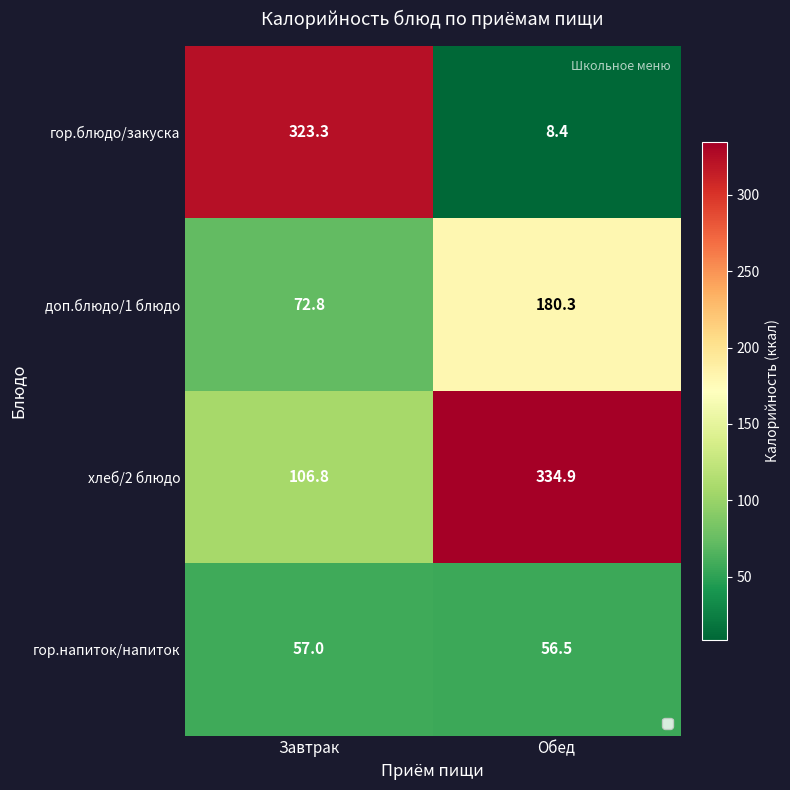

How many categories are shown in the chart?

2